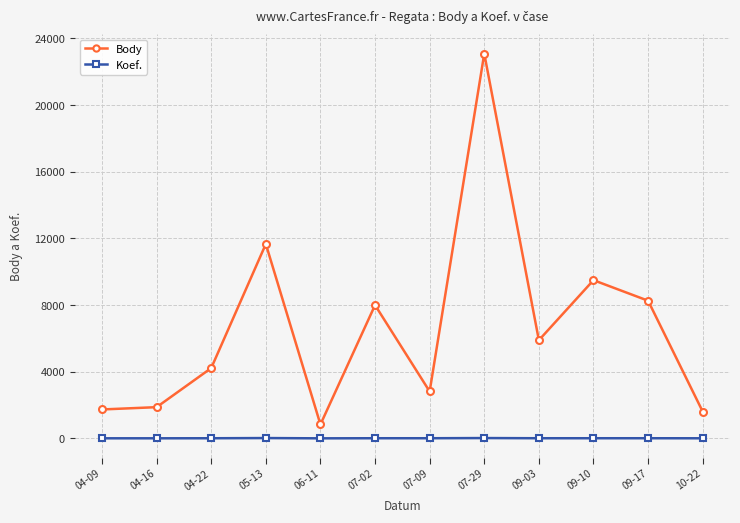

Is it true that Body equals 3166 at 09-10?

False